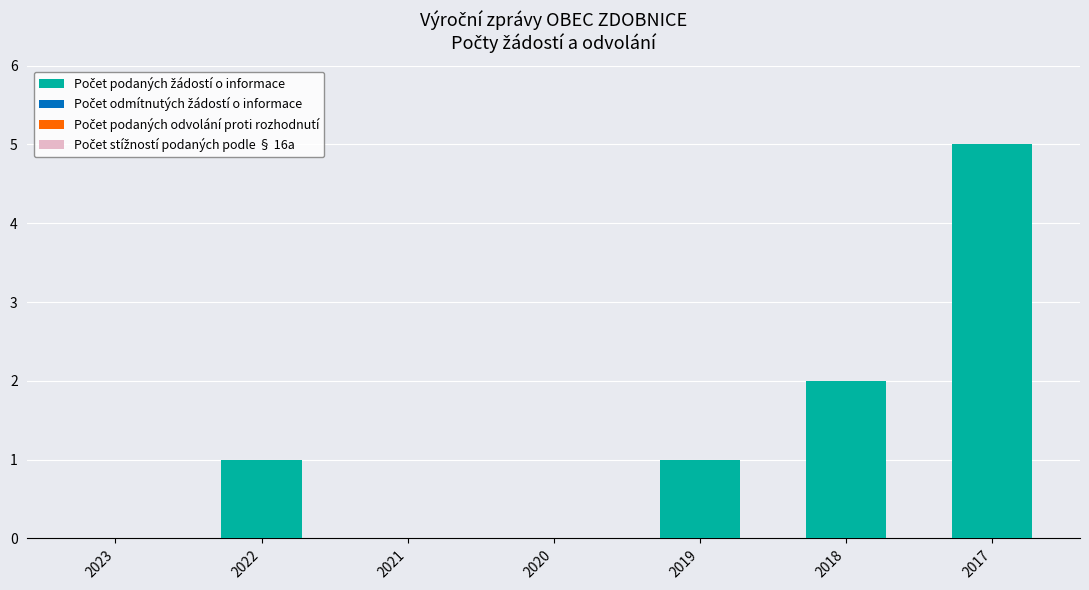

What is the maximum value shown in the chart?

5